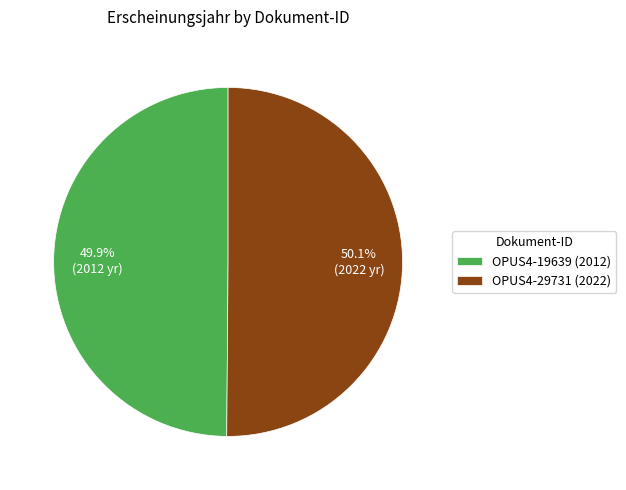

How many slices are in this pie chart?

2